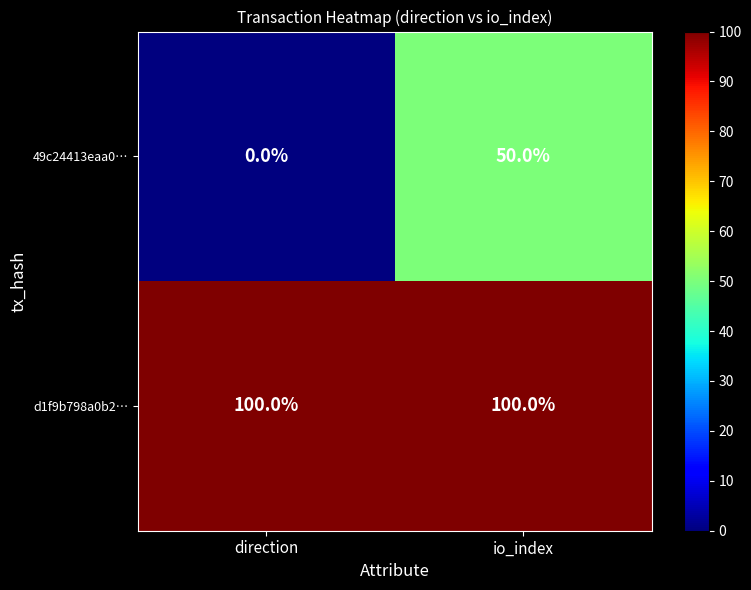

Which series changed the most between direction and io_index?

49c24413eaa0…